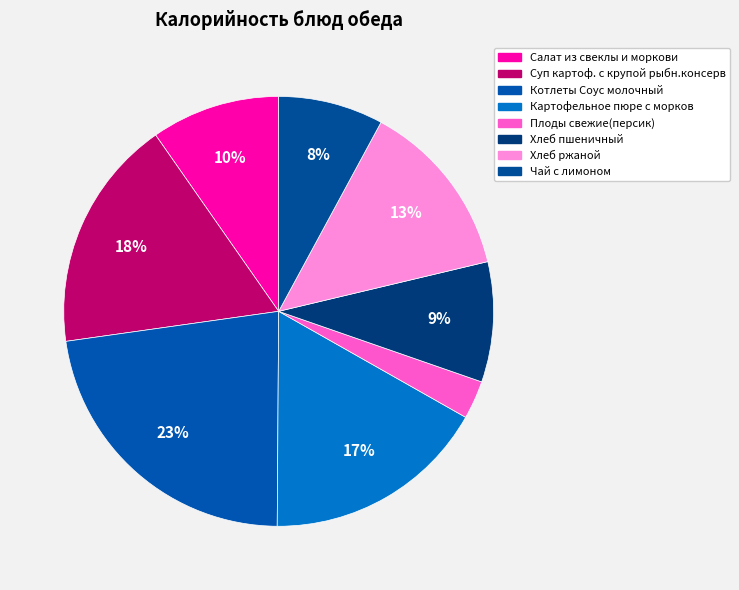

To the nearest percent, what is the combined percentage of Салат из свеклы и моркови and Хлеб ржаной?

23%